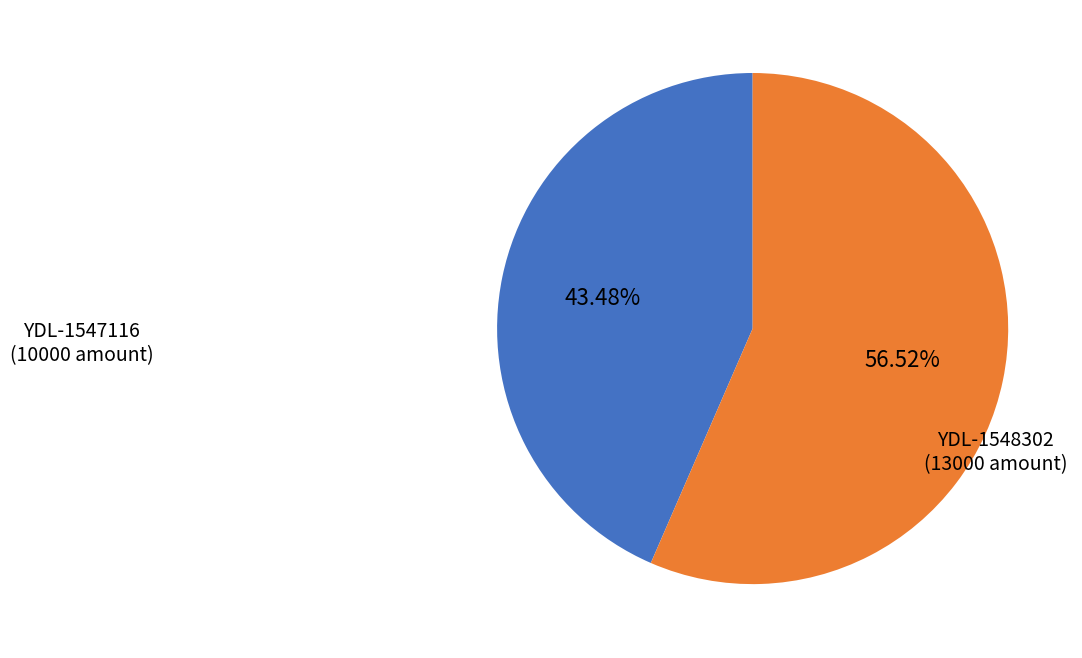

Does any single category account for the majority?

Yes